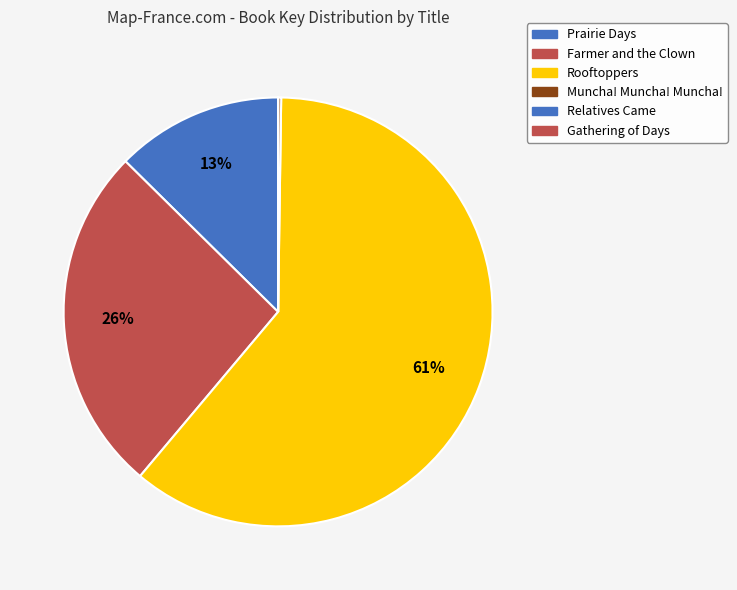

To the nearest percent, what portion does Rooftoppers represent?

61%